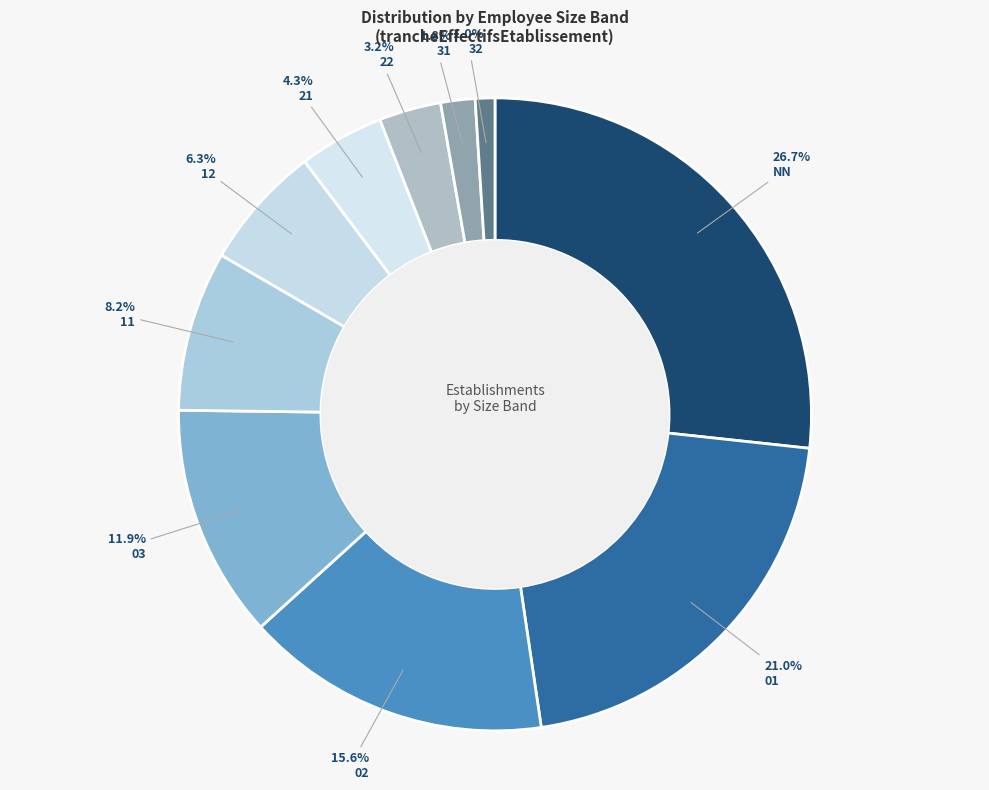

How many segments does this pie chart have?

10